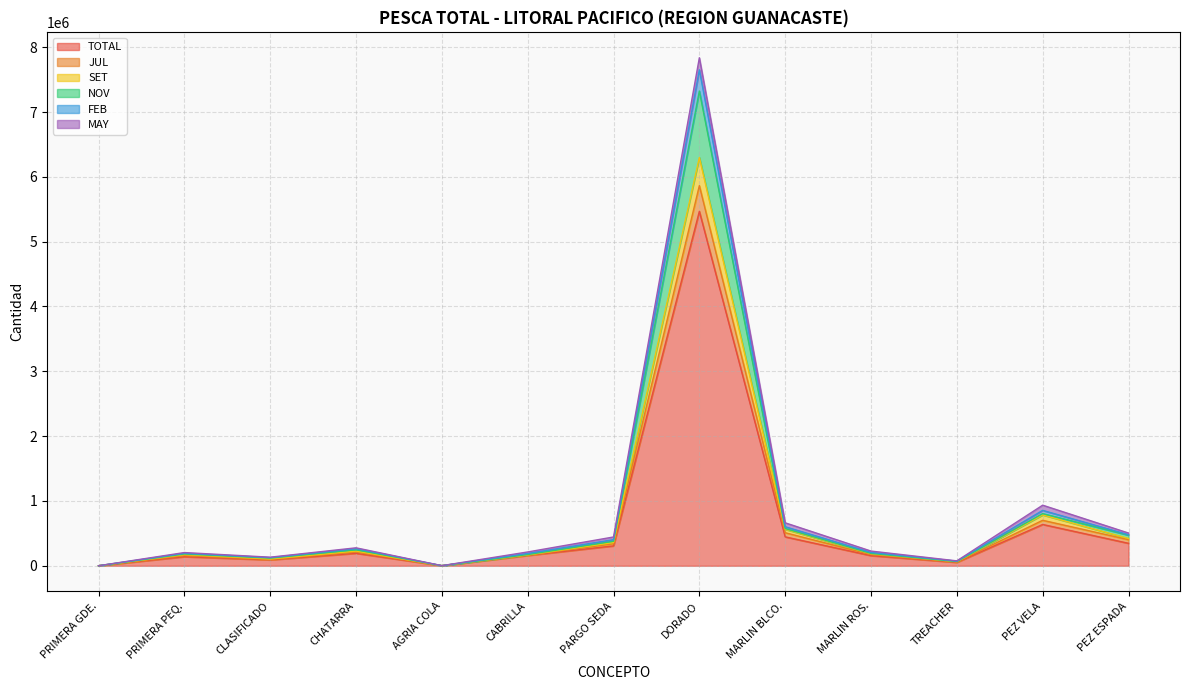

True or false: SET and JUL cross at least once.

False